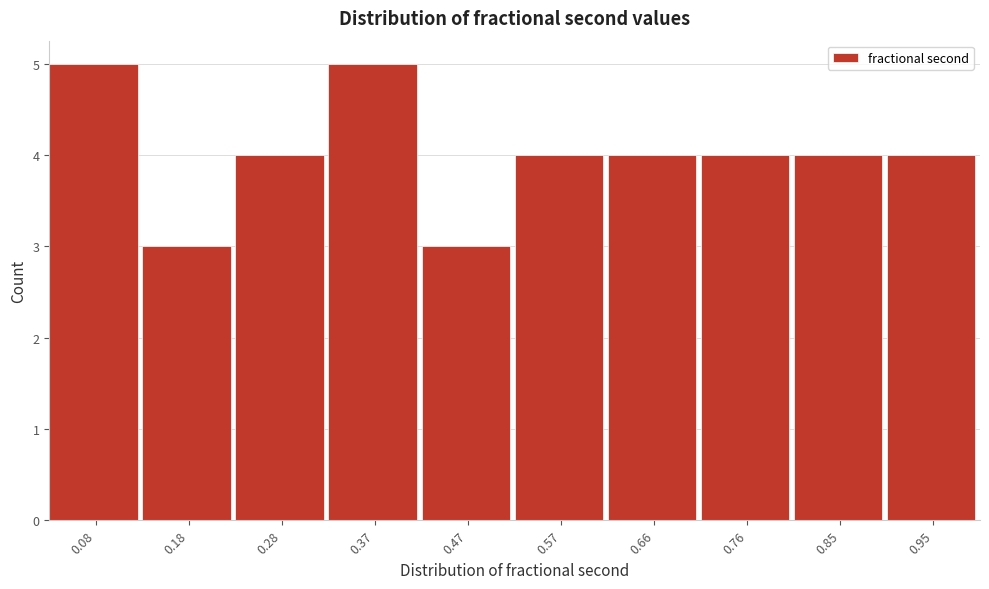

How tall is the bar that spans 0.32 to 0.42 on the x-axis? Neither the bar edges nor the heights are printed on the chart, so give them approximately, as read against the axes.

5